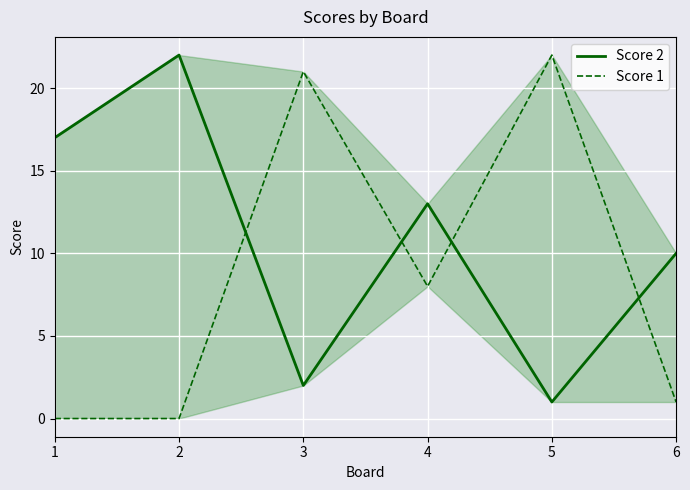

How many lines are shown in the chart?

2